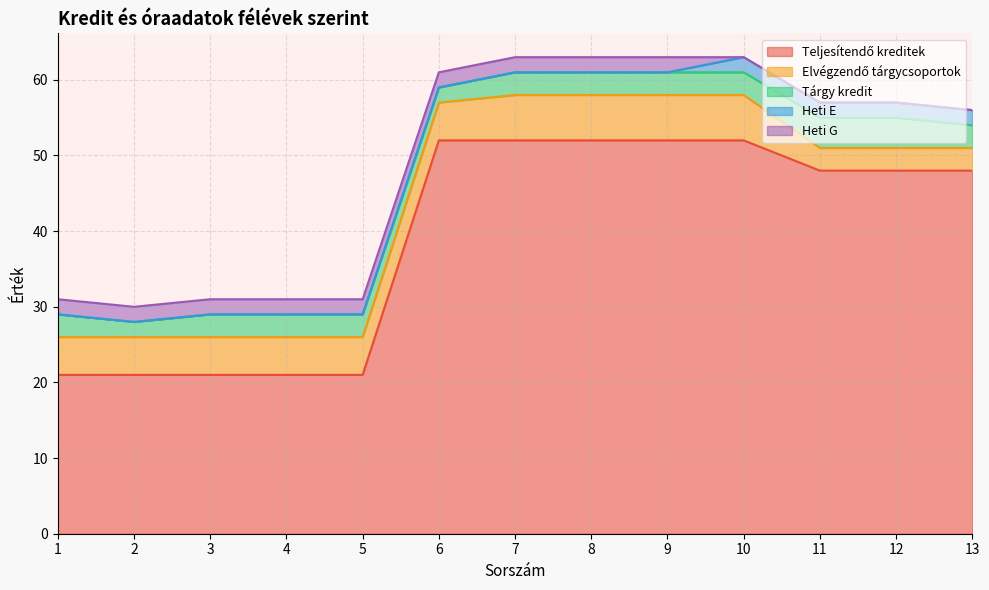

How many values in Heti E are above zero?

4